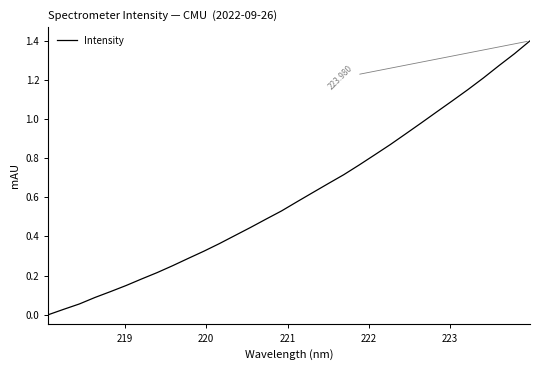

Reading left to right, transcribe all the data shown in this chart.

0.0	0.0	0.1	0.1	0.1	0.1	0.2	0.2	0.3	0.3	0.3	0.4	0.4	0.4	0.5	0.5	0.6	0.6	0.7	0.7	0.8	0.8	0.9	0.9	1.0	1.0	1.1	1.2	1.2	1.3	1.3	1.4